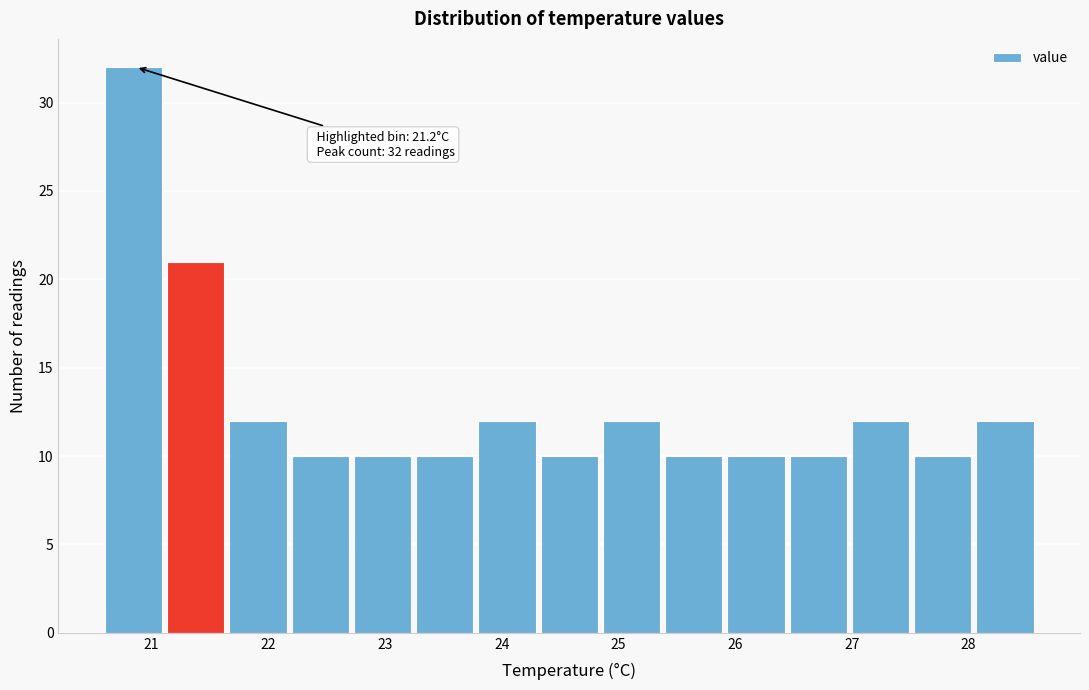

Over which range of the x-axis is the bar tallest?

20.6 to 21.1